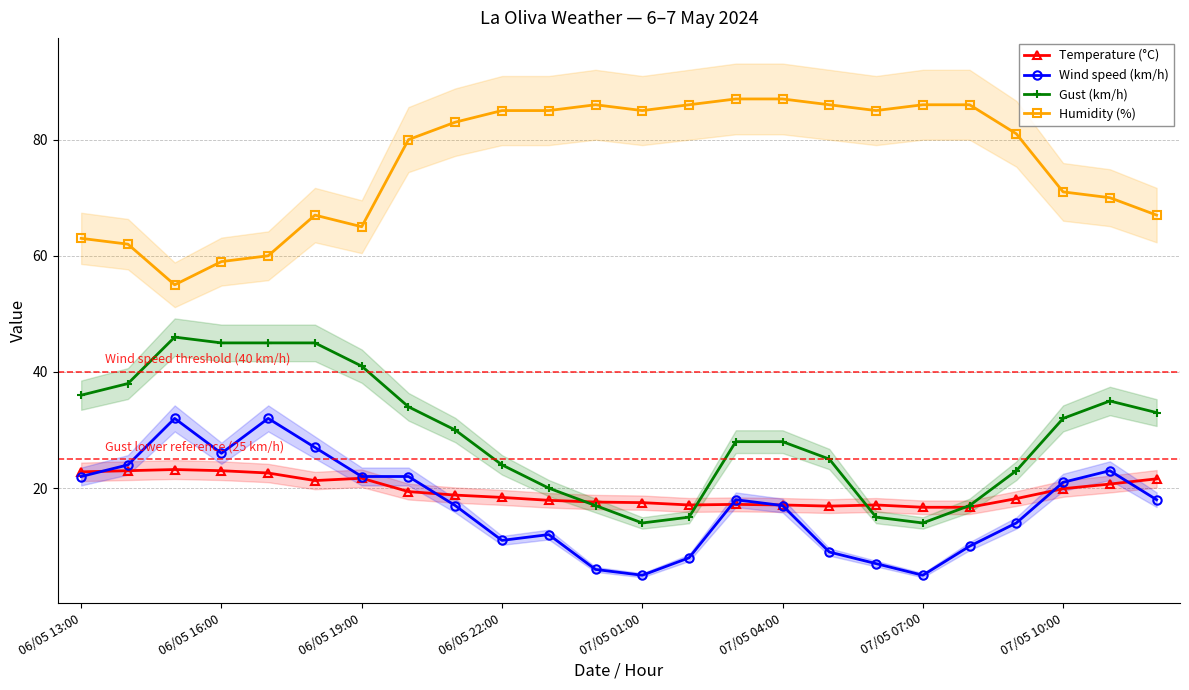

What value does the Wind speed (km/h) series have at 07/05 01:00?

5.0